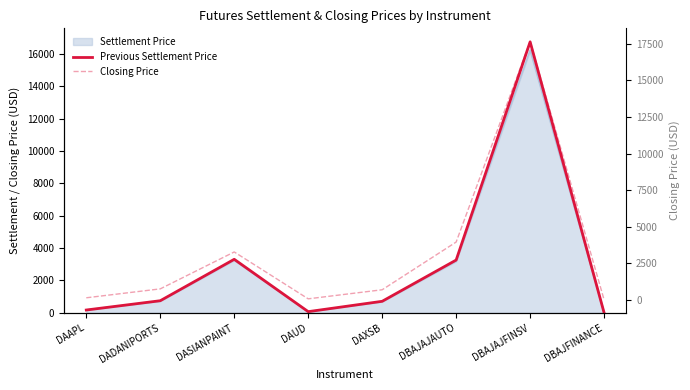

Does the chart have visible grid lines?

No